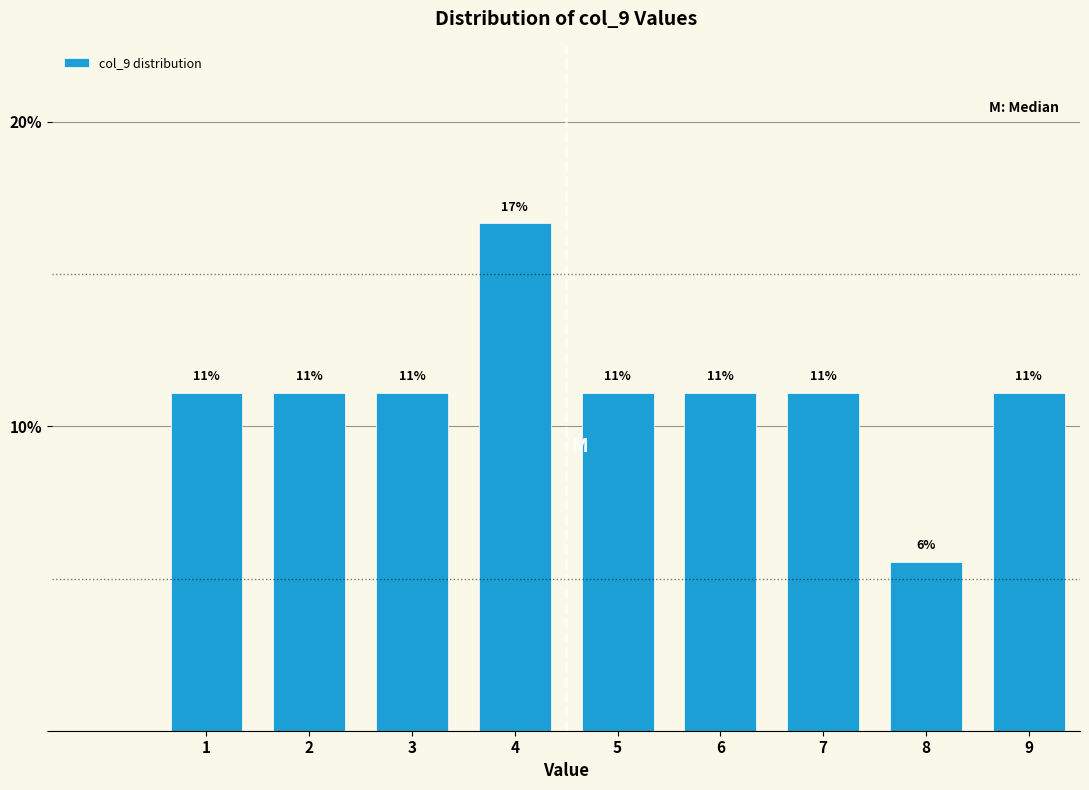

Are the bars horizontal?

No